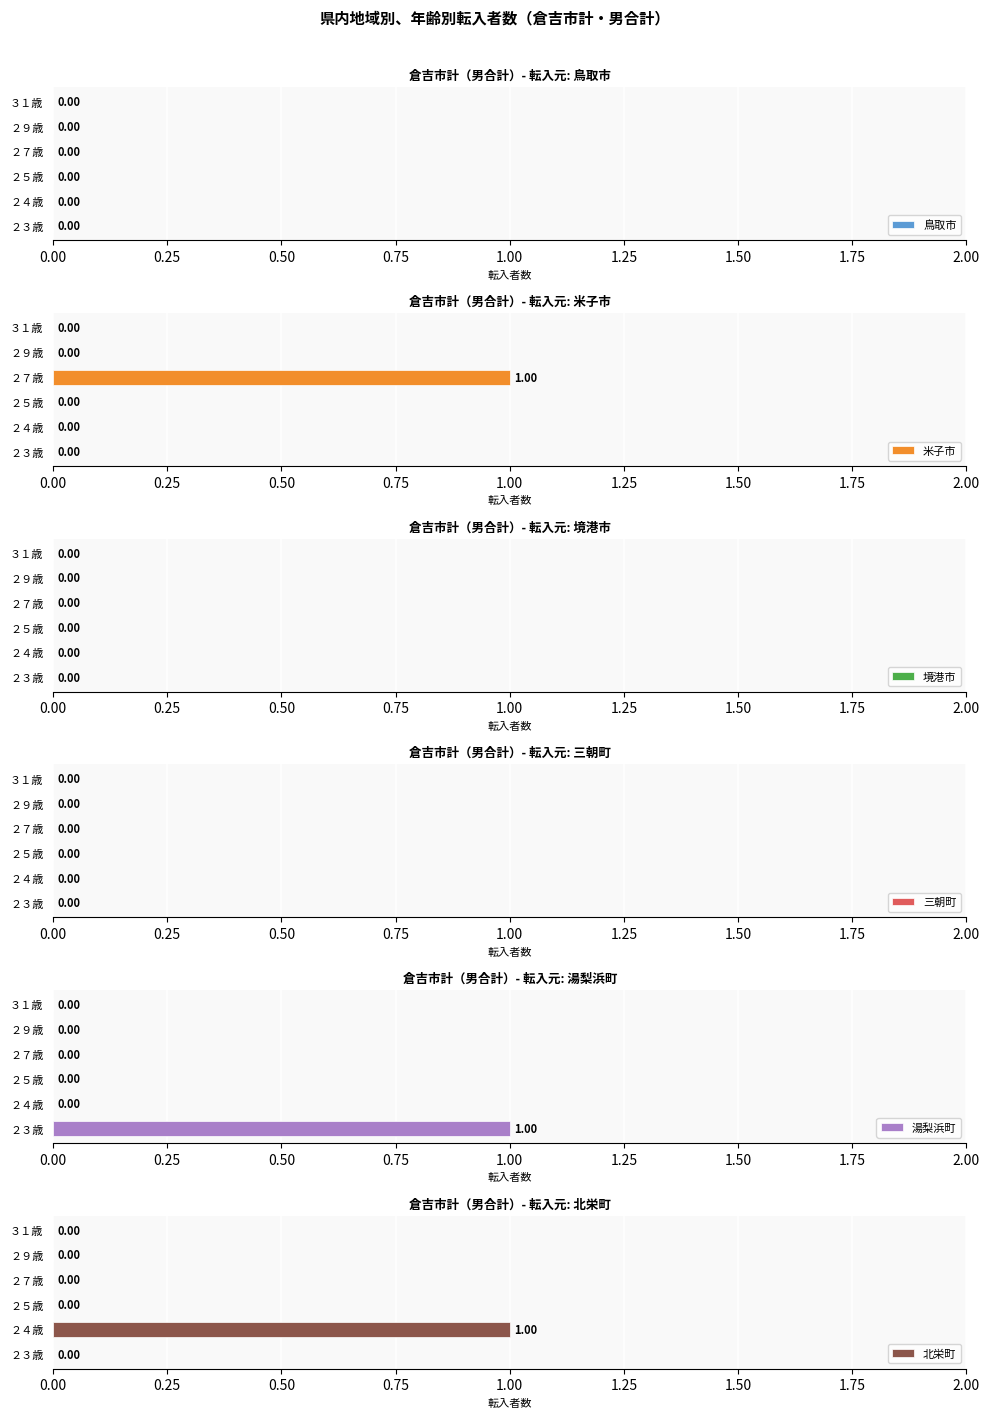

How many values in the 米子市 series exceed 0?

1